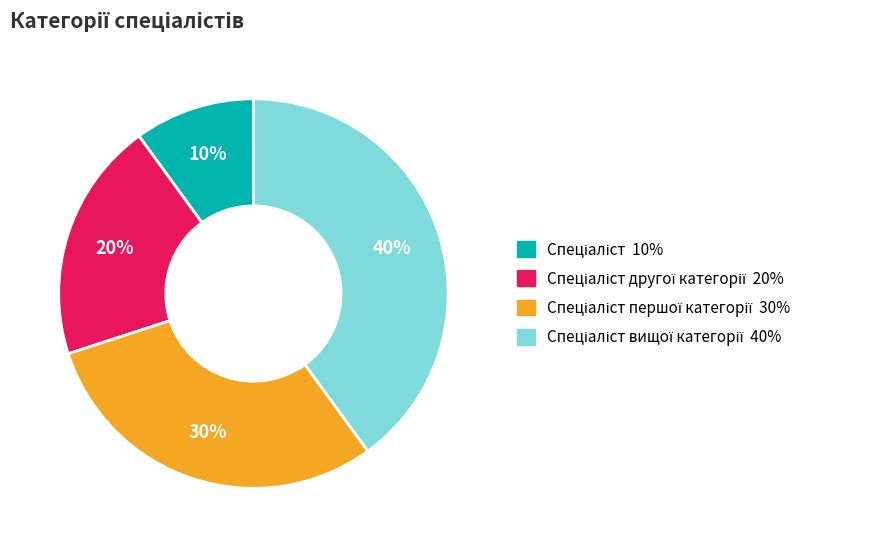

To the nearest percent, what is the average slice percentage?

25%